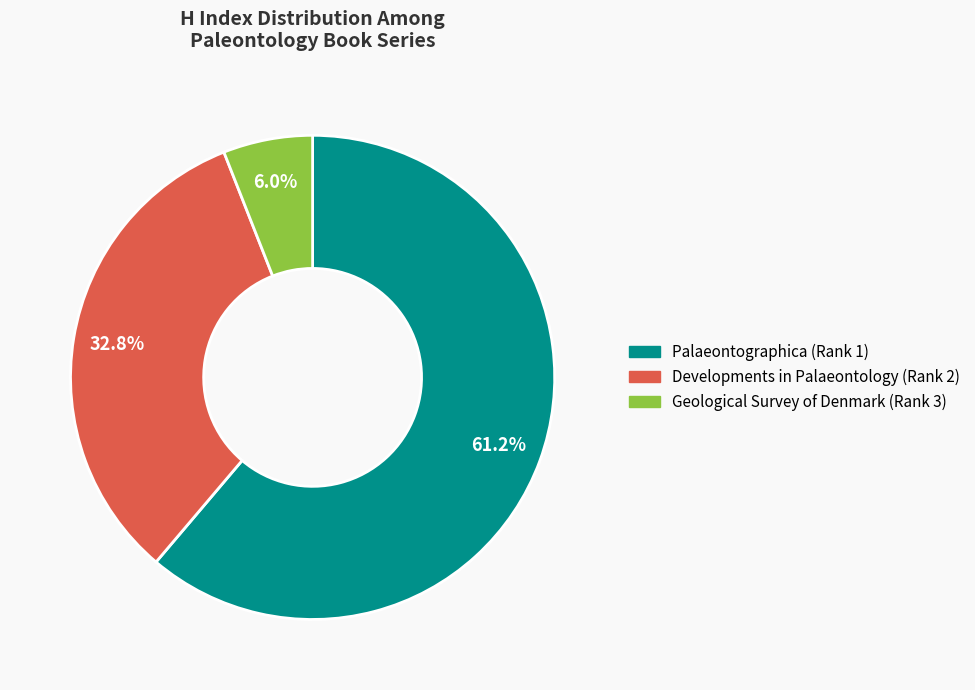

The Developments in Palaeontology (Rank 2) slice represents 33% of the pie. True or false?

True